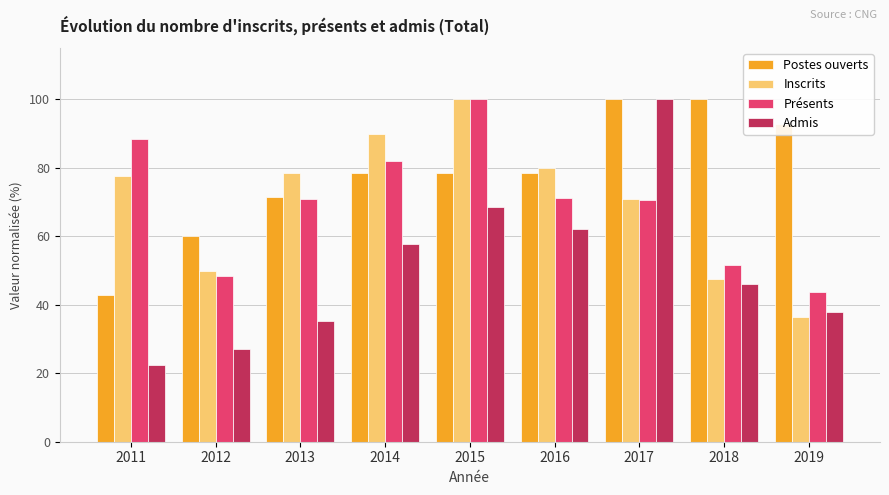

True or false: Admis has a value of 21.3 at 2013.

False